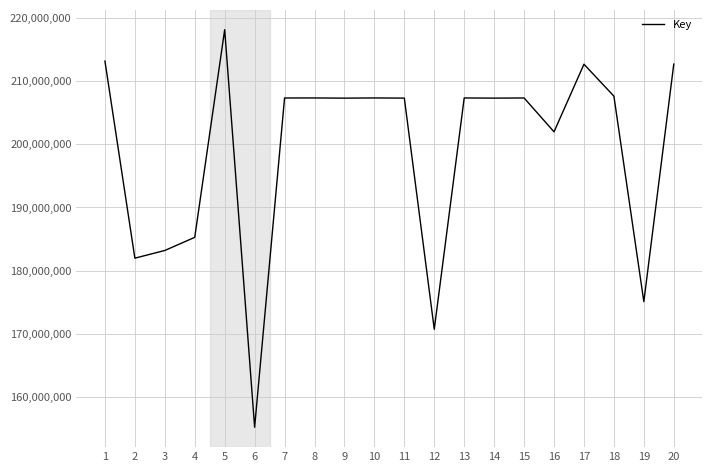

What is the difference between the maximum and minimum values?

62892552